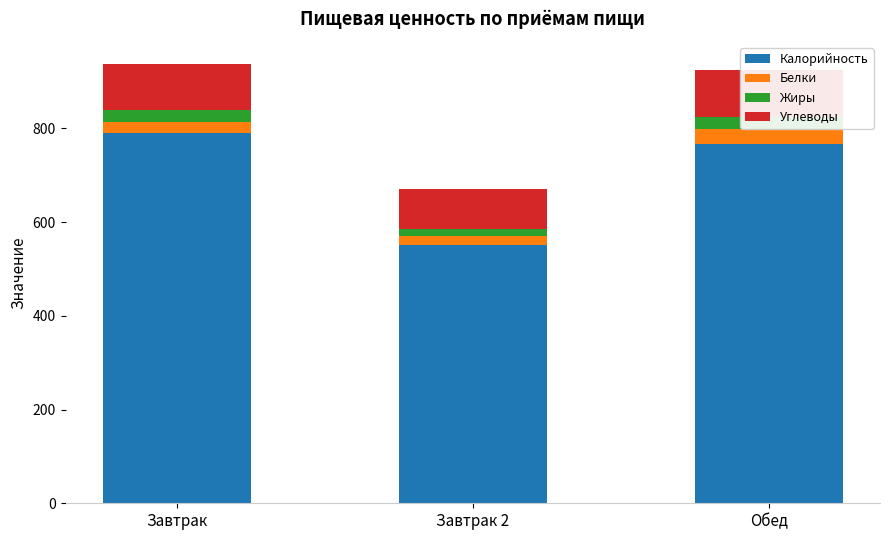

Rank the categories by Белки value from highest to lowest.

Обед, Завтрак, Завтрак 2